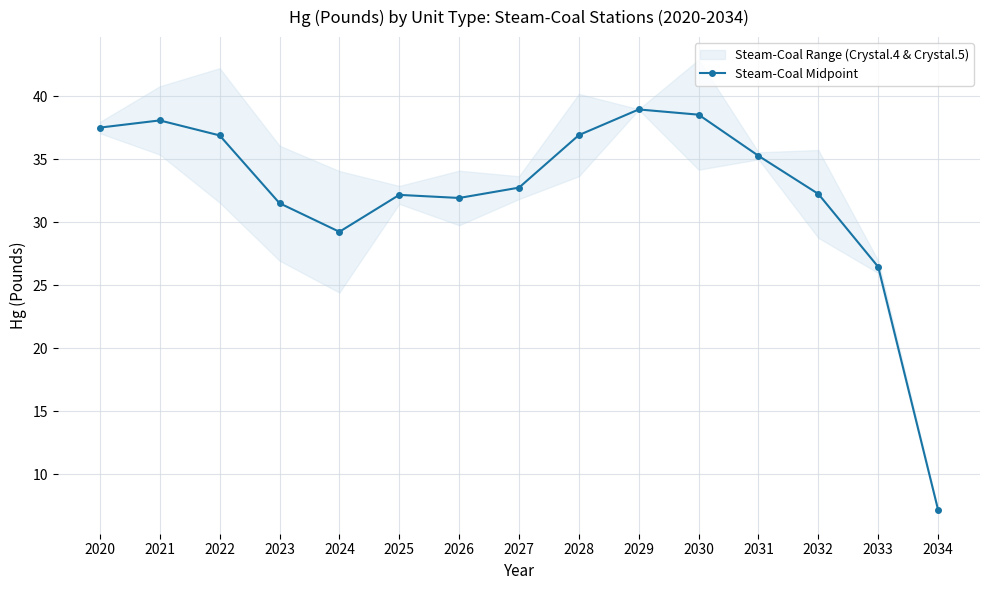

Rank the categories by value from lowest to highest.

2034, 2033, 2024, 2023, 2026, 2025, 2032, 2027, 2031, 2022, 2028, 2020, 2021, 2030, 2029